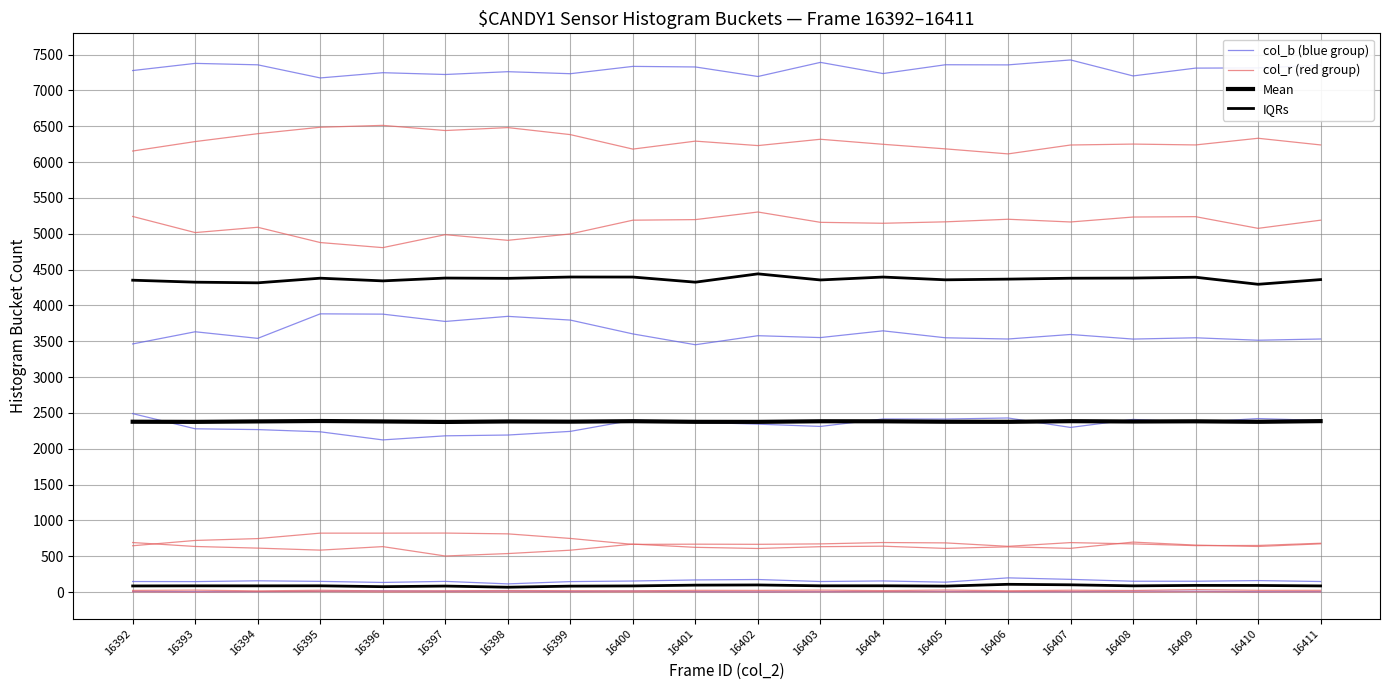

Where is the first local minimum for IQRs?

16396